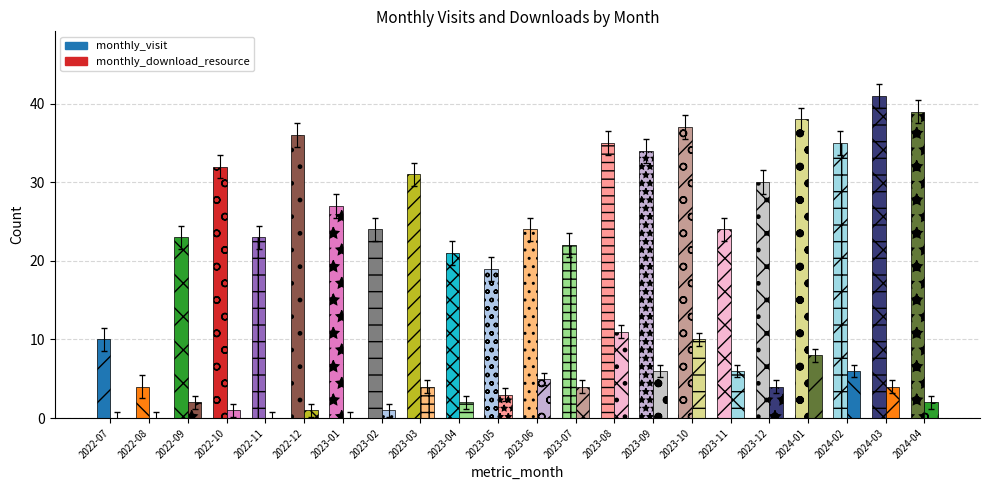

Is the value of monthly_visit at 2022-08 greater than the value of monthly_download_resource at 2022-11?

Yes